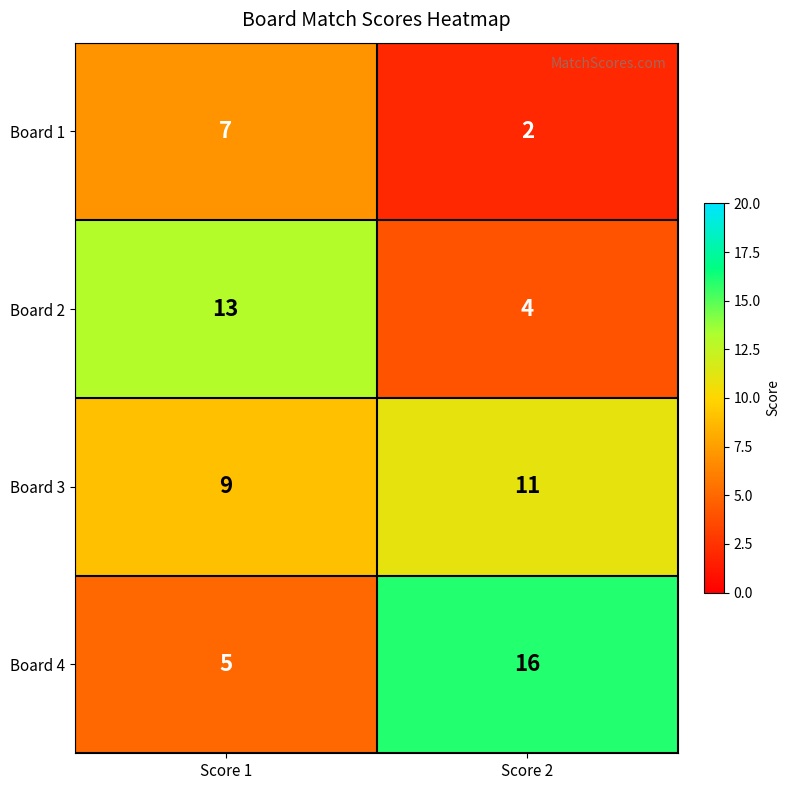

What is the sum of all Board 1 values?

9